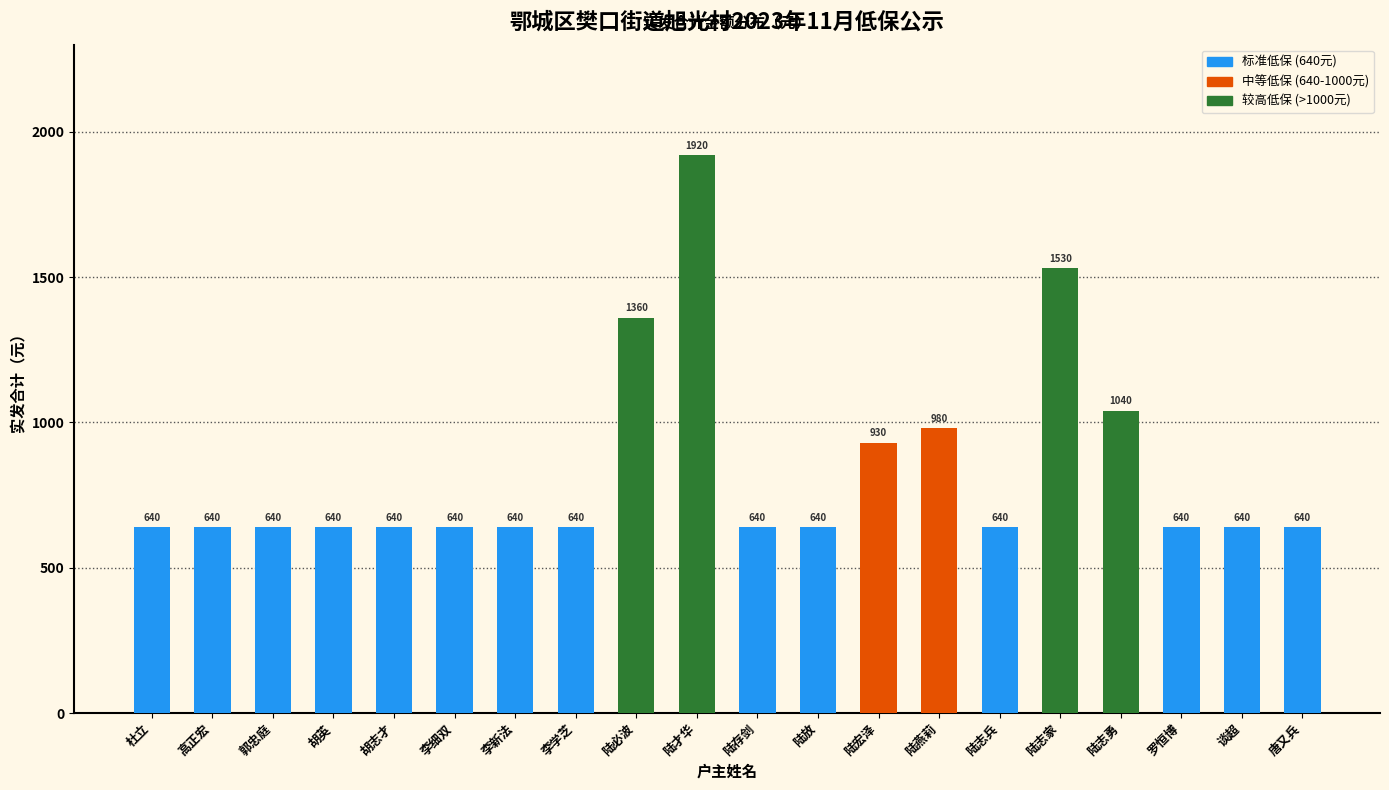

What is the minimum value shown in the chart?

640